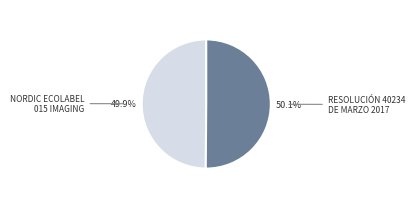

Does any single category account for the majority?

Yes